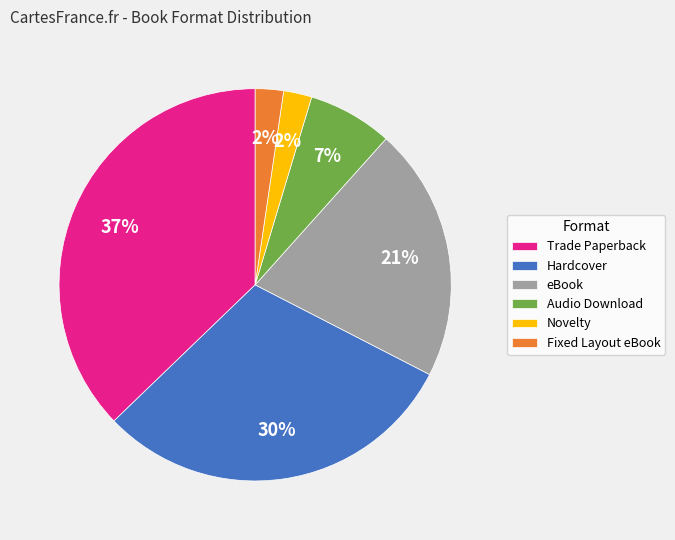

The Audio Download slice represents 20% of the pie. True or false?

False